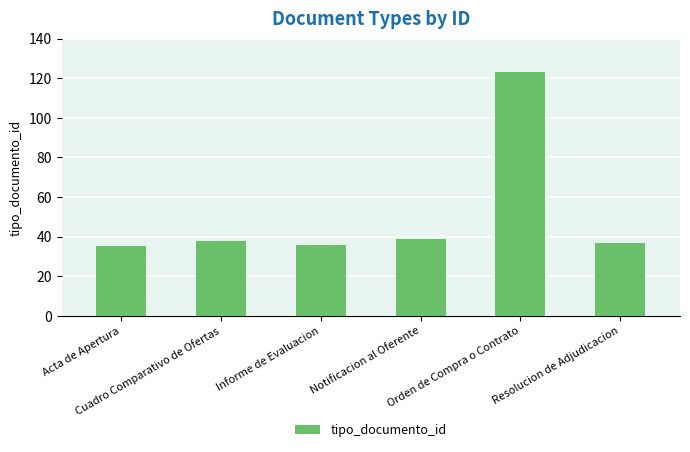

What is the label of the 6th bar from the right?

Acta de Apertura